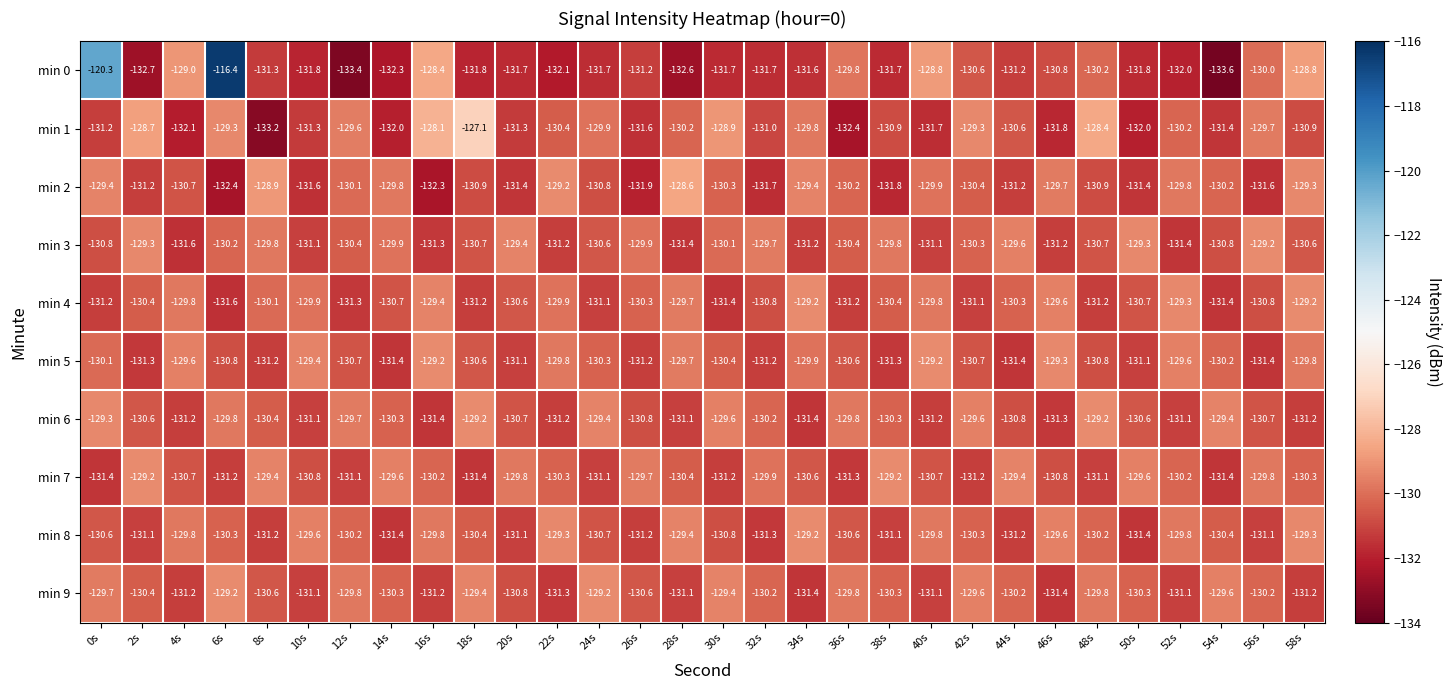

Which category has the lowest value across all series?

54s